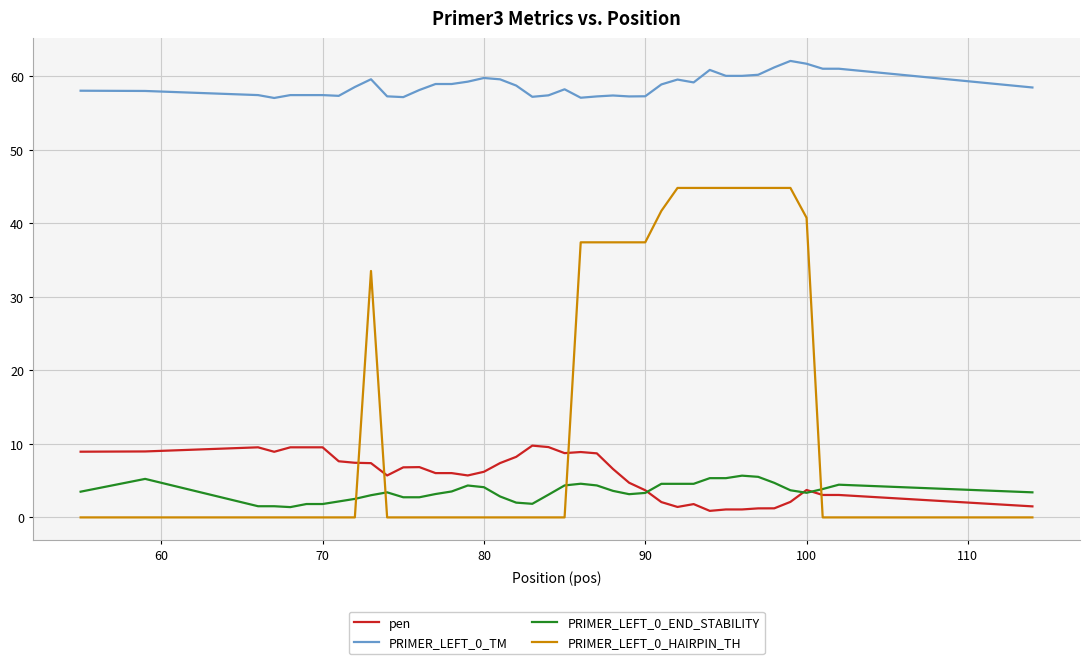

Which series has the largest total across all categories?

PRIMER_LEFT_0_TM